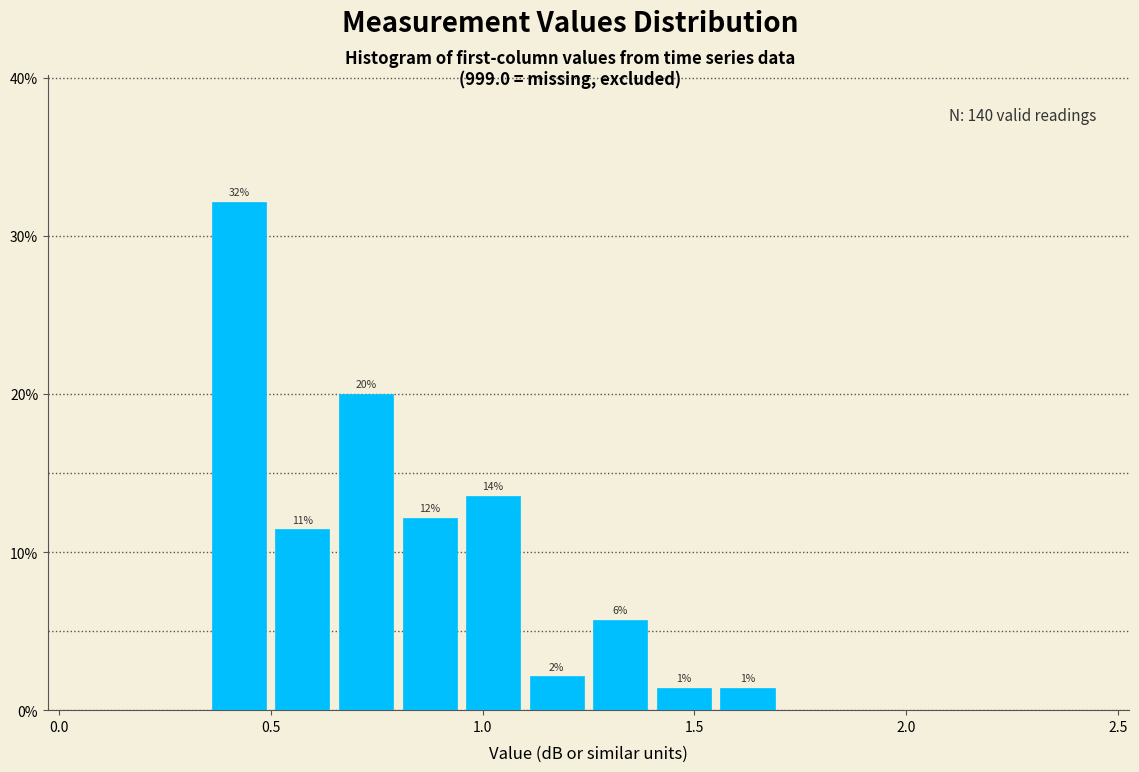

Read against the x-axis, roughly where is the centre of the tallest bar?

0.45